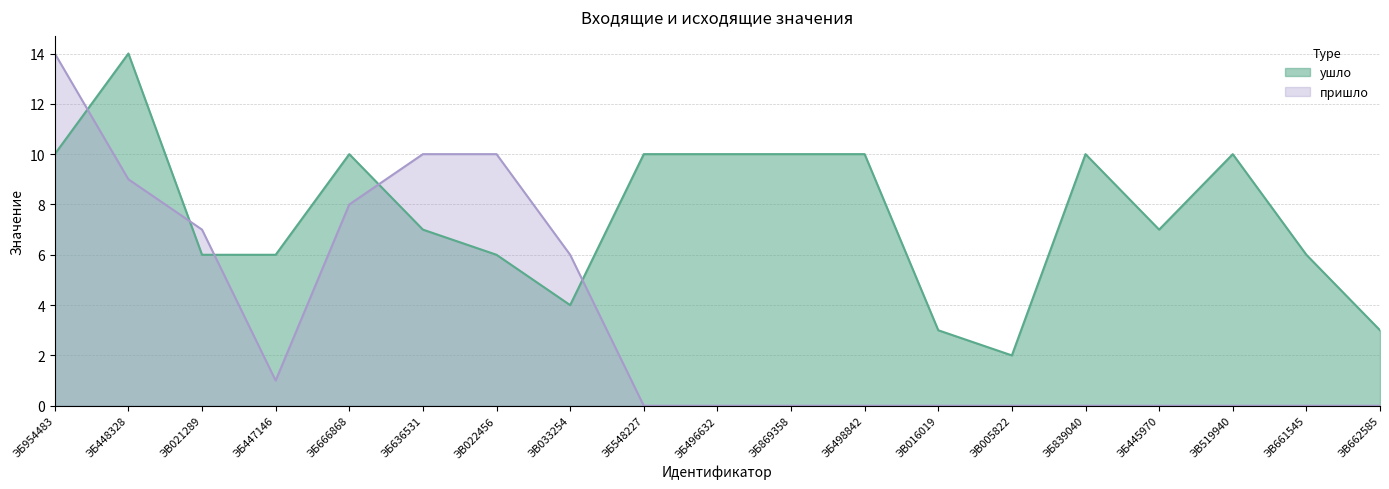

Rank the series by their maximum value, from lowest to highest.

ушло, пришло